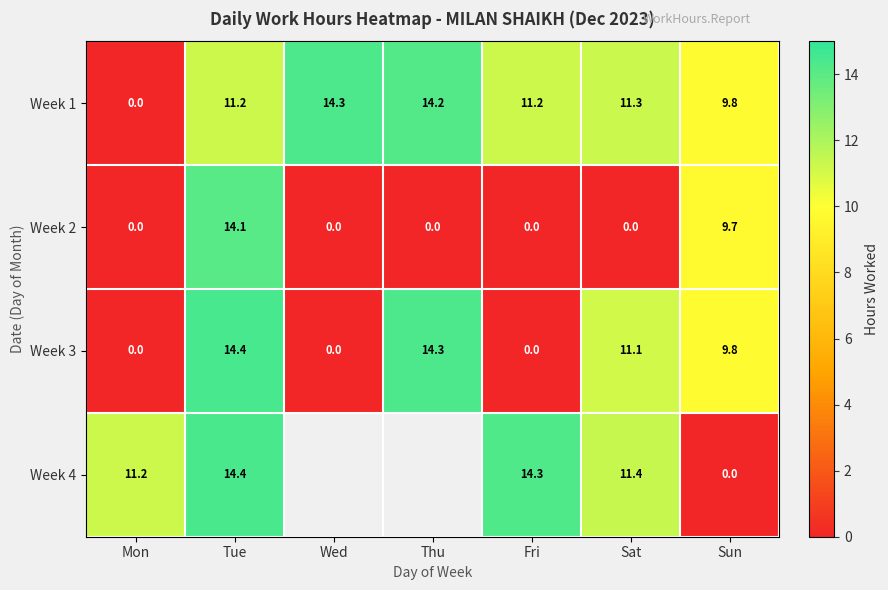

What is the total value across all series at Fri?

25.5